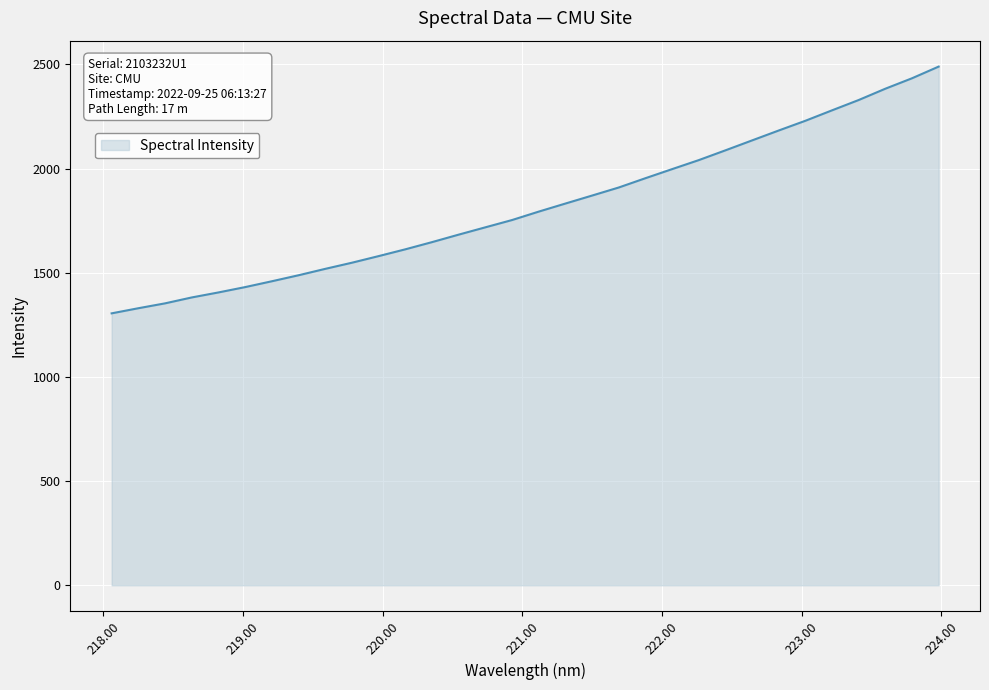

What is the minimum value shown in the chart?

1305.1